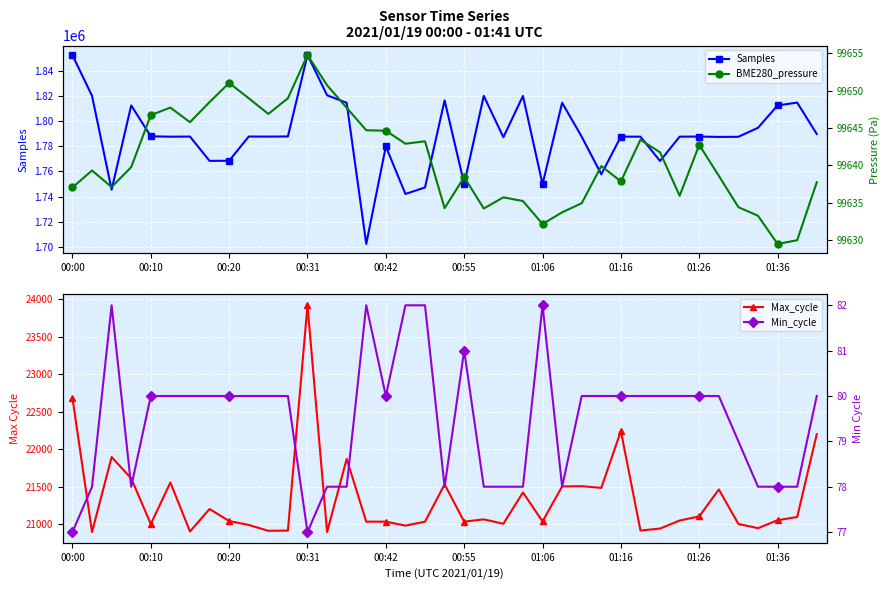

Is the value of Samples at 01:36 greater than the value of Max_cycle at 31?

Yes